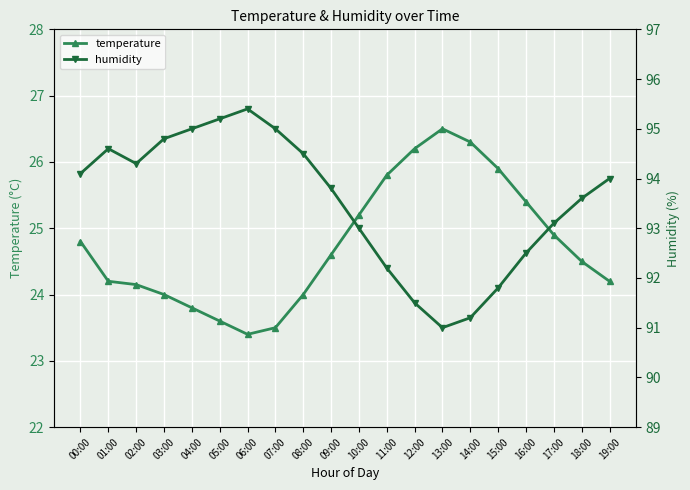

Reading left to right, transcribe all the data shown in this chart.

temperature: 00:00=24.8	01:00=24.2	02:00=24.1	03:00=24.0	04:00=23.8	05:00=23.6	06:00=23.4	07:00=23.5	08:00=24.0	09:00=24.6	10:00=25.2	11:00=25.8	12:00=26.2	13:00=26.5	14:00=26.3	15:00=25.9	16:00=25.4	17:00=24.9	18:00=24.5	19:00=24.2
humidity: 00:00=94.1	01:00=94.6	02:00=94.3	03:00=94.8	04:00=95.0	05:00=95.2	06:00=95.4	07:00=95.0	08:00=94.5	09:00=93.8	10:00=93.0	11:00=92.2	12:00=91.5	13:00=91.0	14:00=91.2	15:00=91.8	16:00=92.5	17:00=93.1	18:00=93.6	19:00=94.0